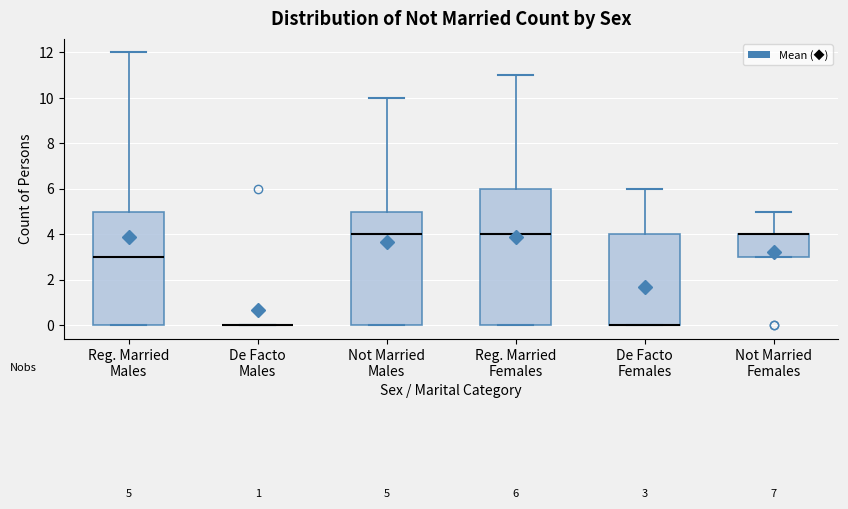

Which box is the tallest, from its lower edge to its upper edge?

Reg. Married Females